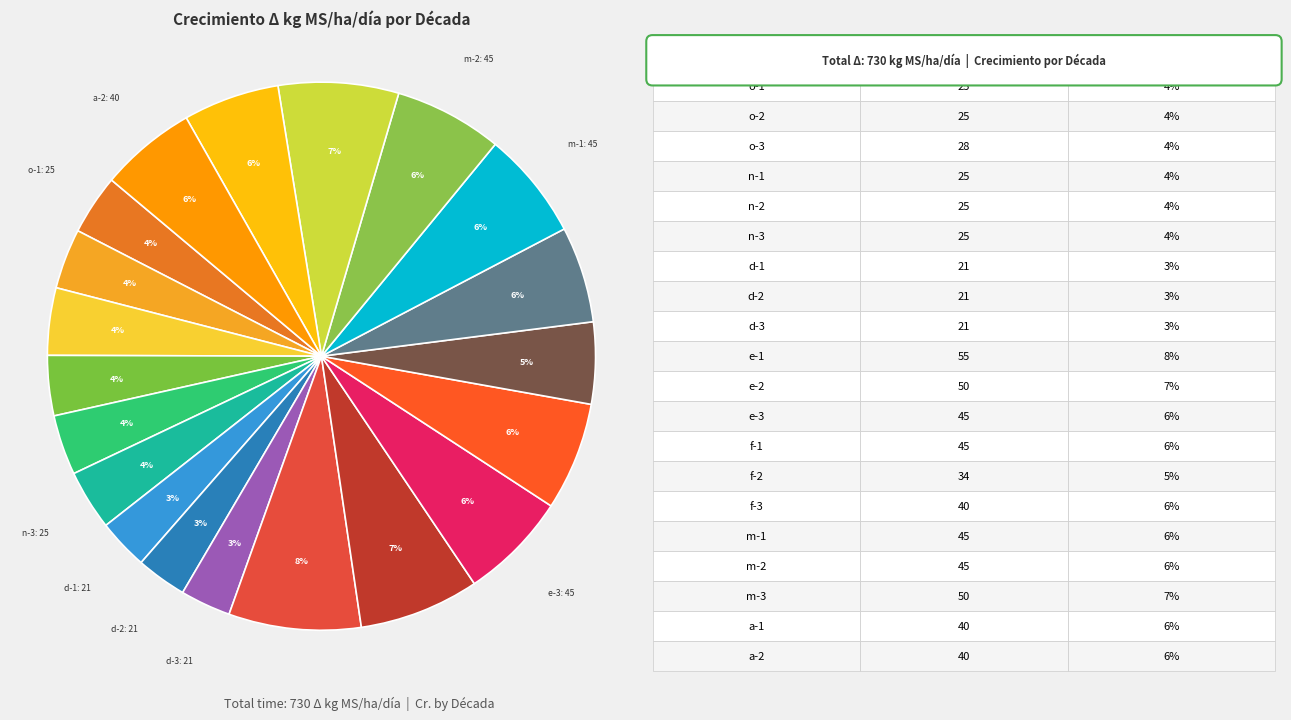

To the nearest percent, what is the difference between the largest and smallest slice percentages?

5%